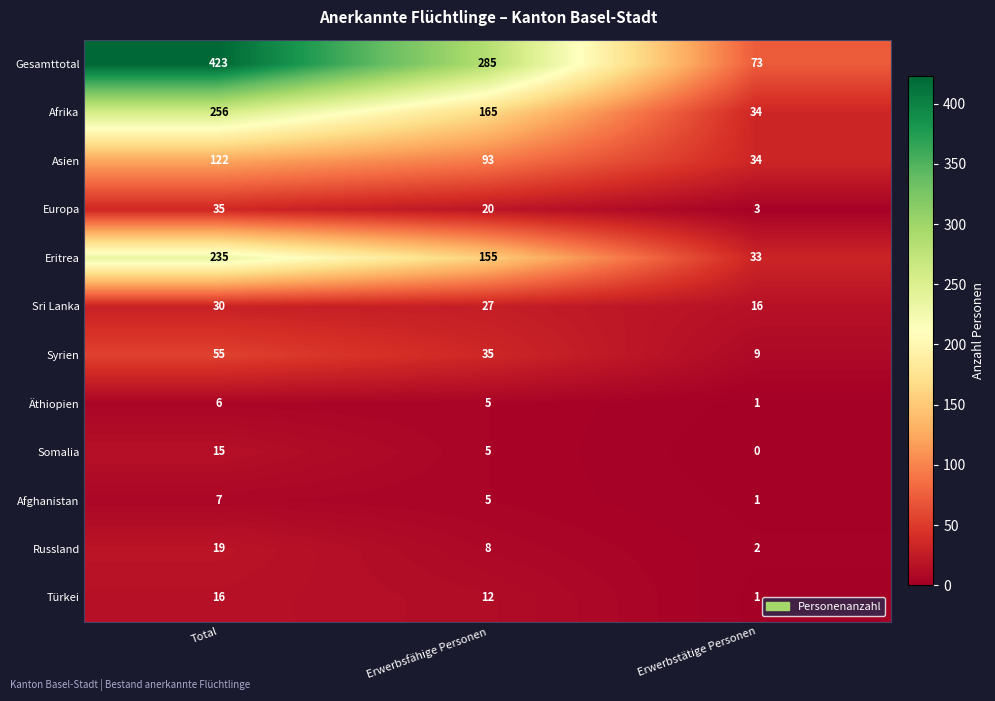

At which category is the sum across all series the highest?

Total